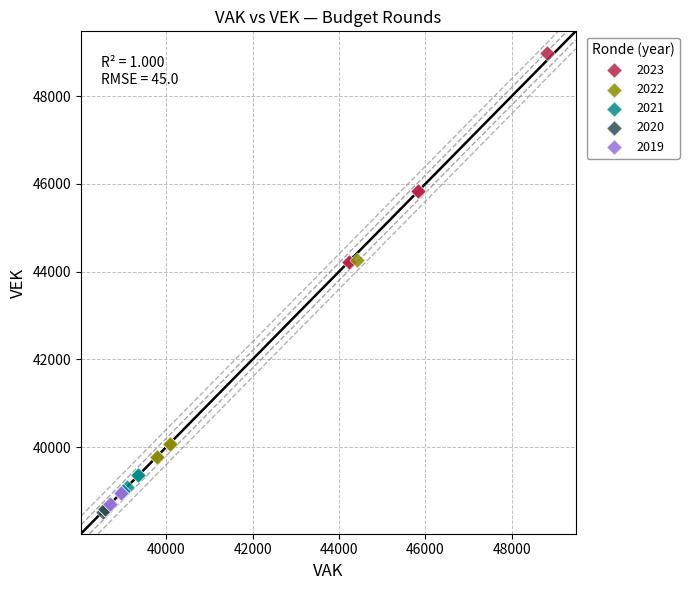

Which series contains the lowest Y value?

2020